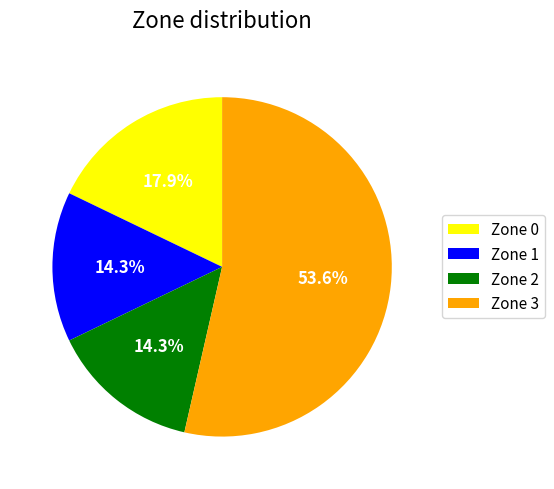

To the nearest percent, what is the average slice percentage?

25%